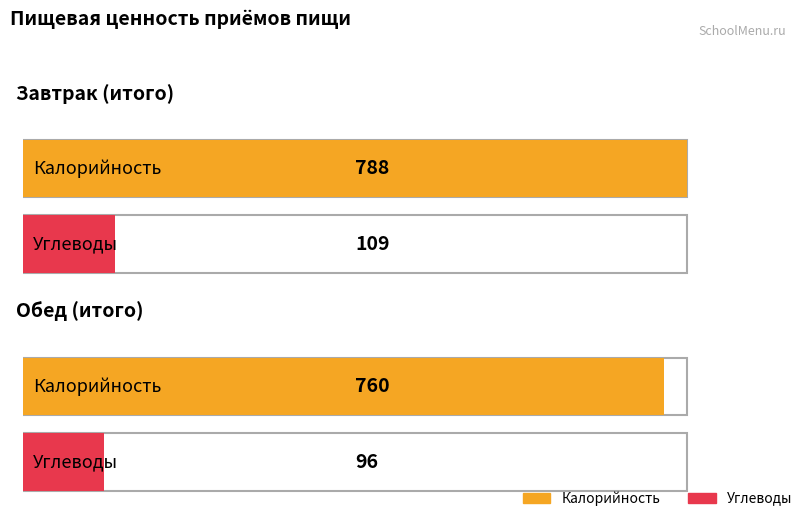

What position from the left is Обед (итого)?

2